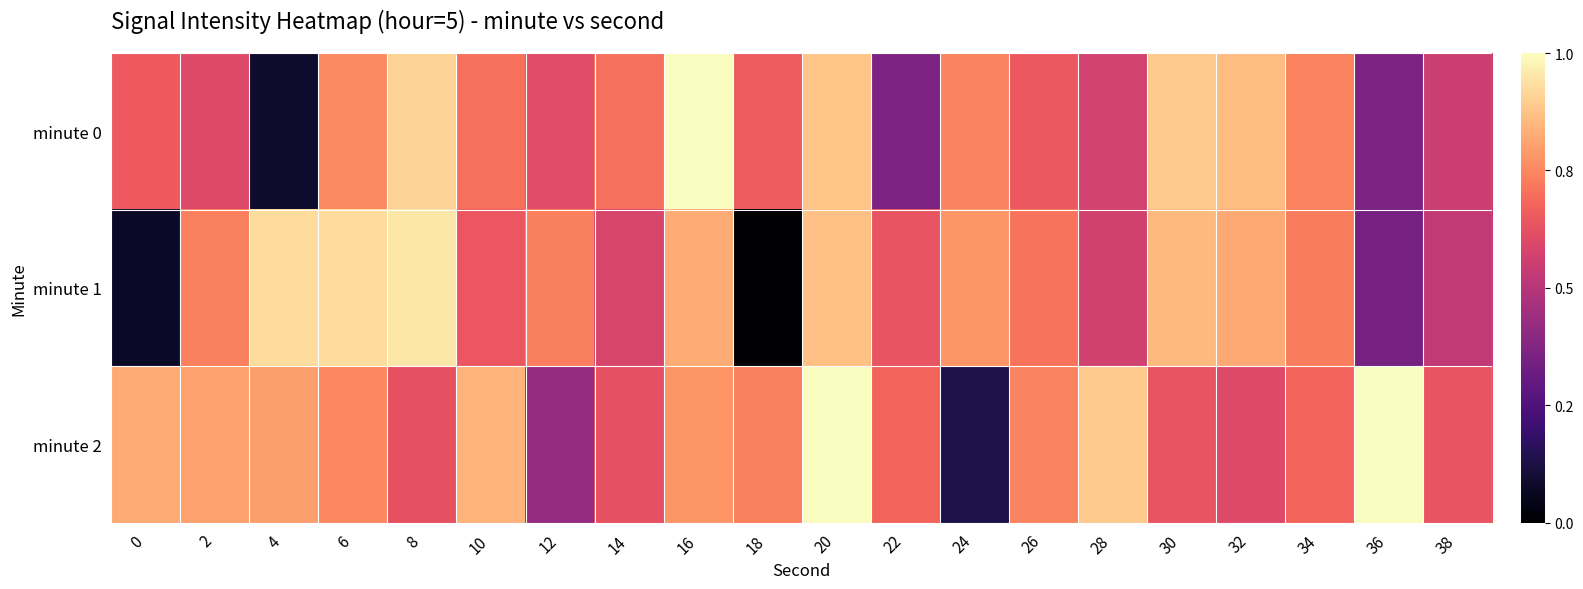

What is the total value across all series at 26?

-387.7